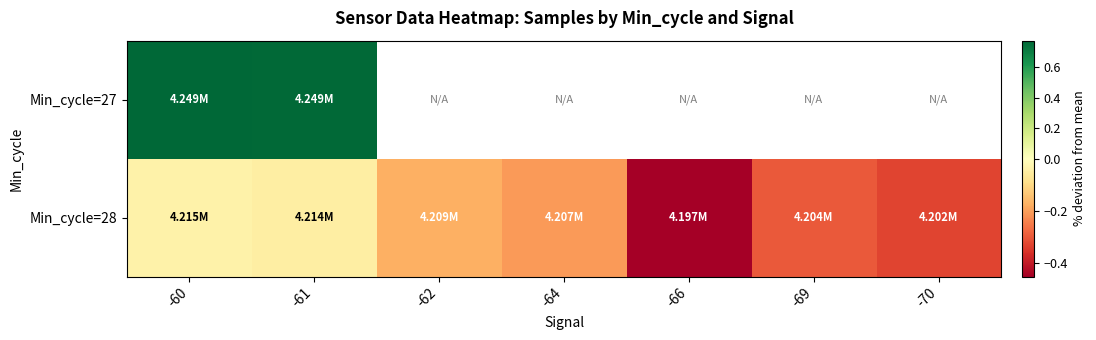

Where is Min_cycle=28 nearest to the value 0?

-60